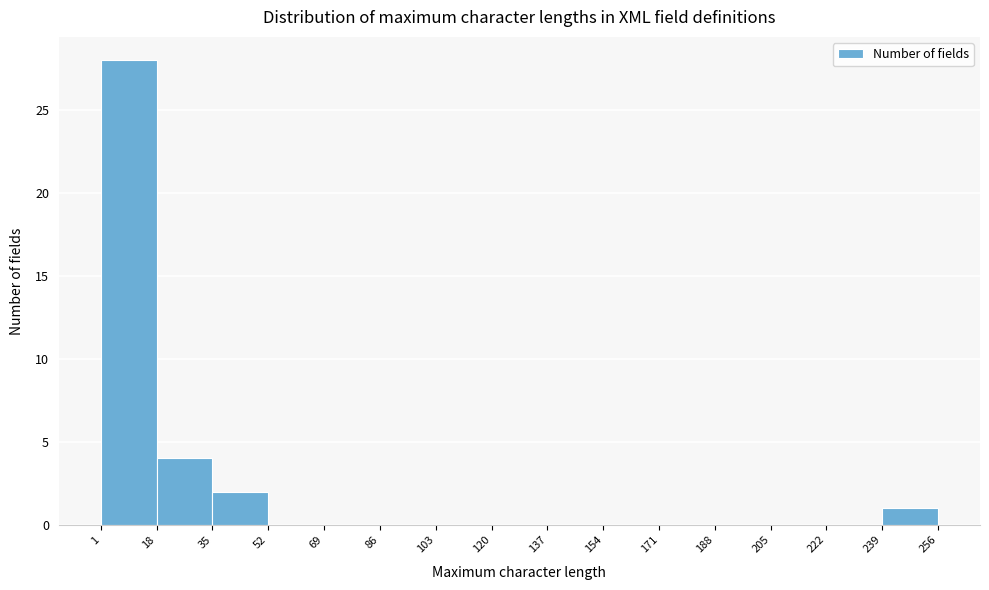

What is the height of the bar covering 1 to 18 on the x-axis? The values are not printed on the chart, so give them approximately, as read against the axis.

28